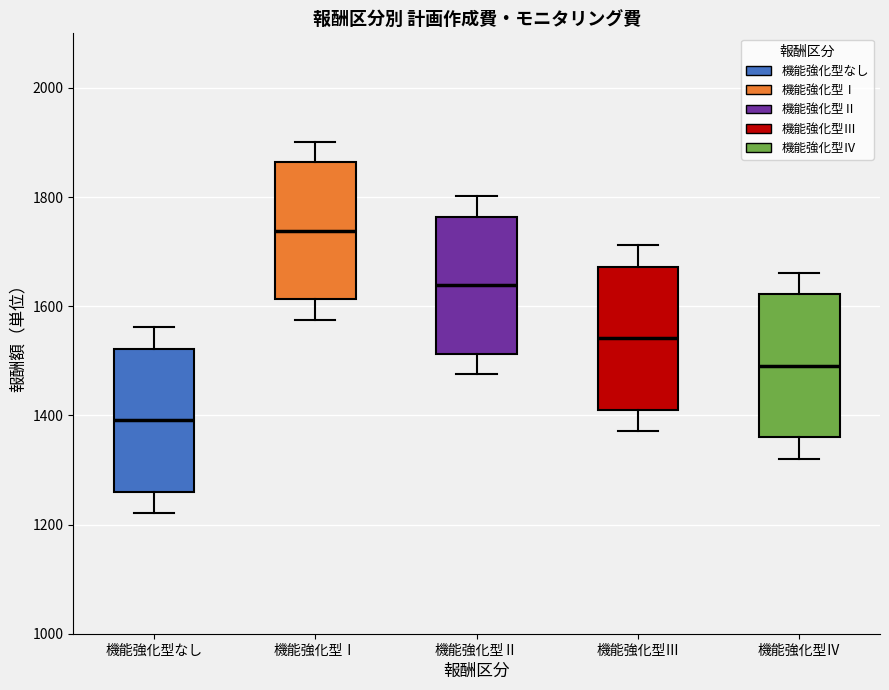

Reading left to right, read every box against the y-axis: the position of its median line, the range the box covers, and the ends of its whiskers. The values are not printed on the chart, so give them approximately, as read against the axis.

機能強化型なし: median 1400, box 1260 to 1520, whiskers 1220 to 1560
機能強化型Ⅰ: median 1740, box 1620 to 1860, whiskers 1580 to 1900
機能強化型Ⅱ: median 1640, box 1520 to 1760, whiskers 1480 to 1800
機能強化型Ⅲ: median 1540, box 1420 to 1680, whiskers 1380 to 1720
機能強化型Ⅳ: median 1500, box 1360 to 1620, whiskers 1320 to 1660